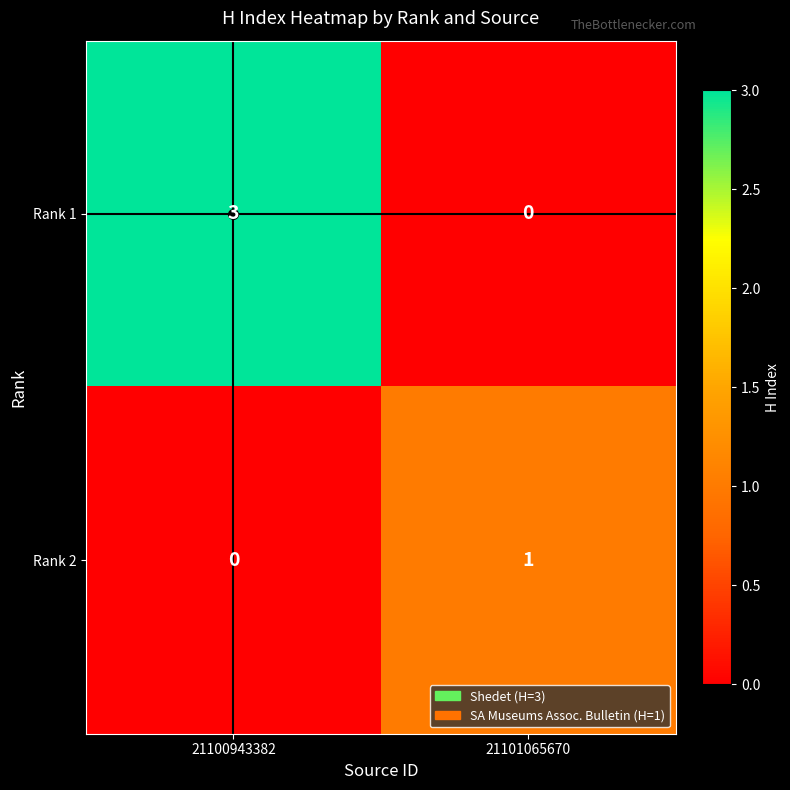

What is the sum of the Rank 1 values at 21100943382 and 21101065670?

3